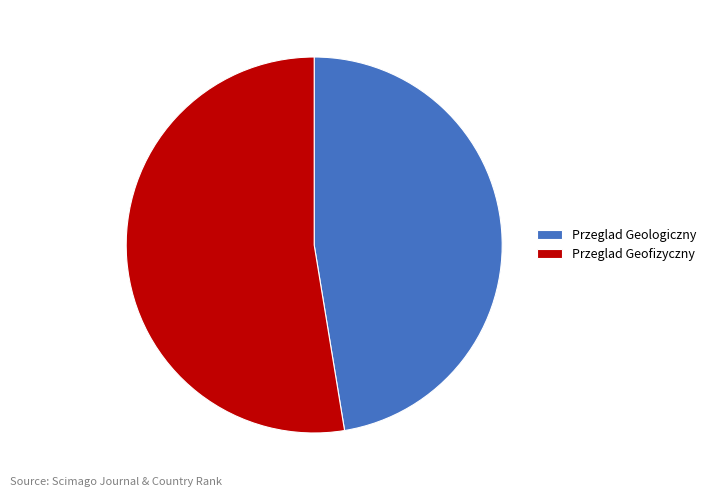

How many segments does this pie chart have?

2